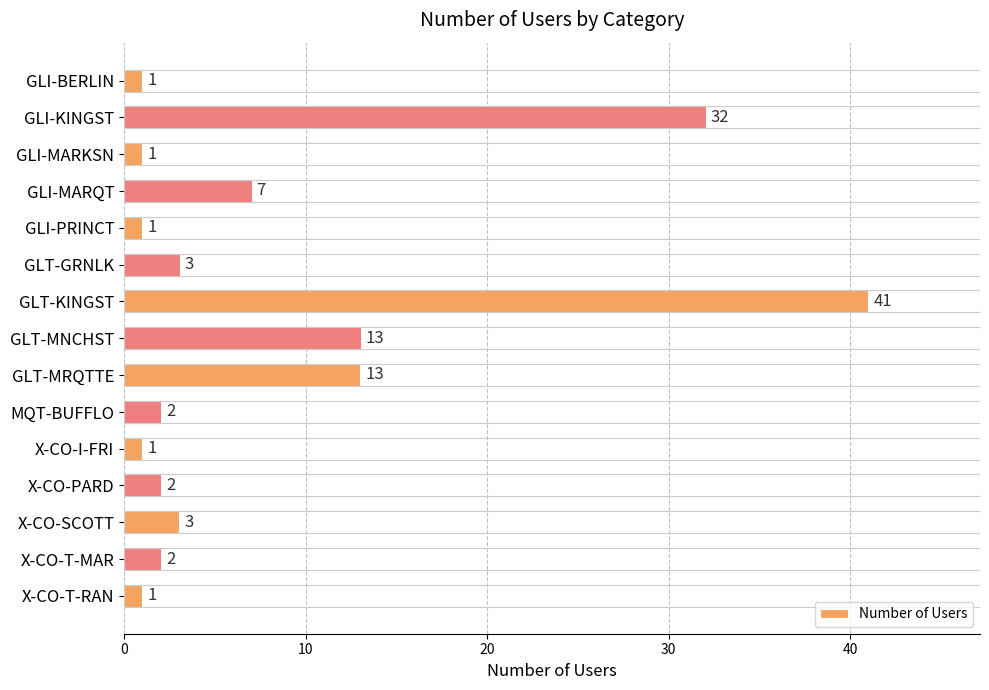

Which has a higher value, GLT-MNCHST or GLI-KINGST?

GLI-KINGST